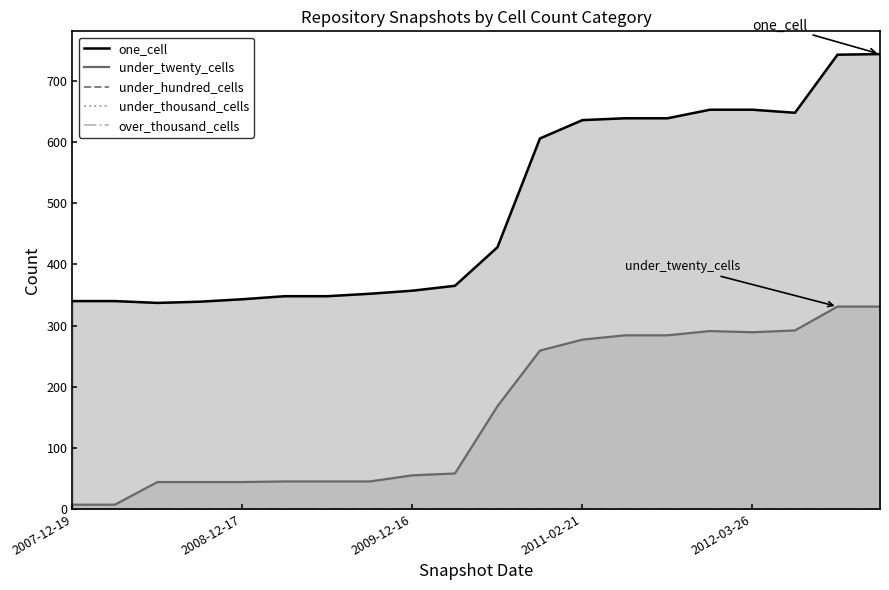

How many lines are shown in the chart?

5